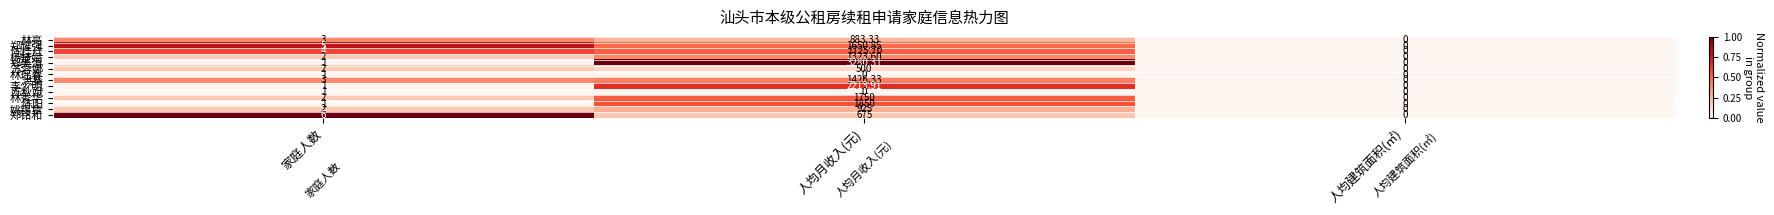

Is the value of 林秀华 at 家庭人数 greater than the value of 郑铭和 at 人均建筑面积(㎡)?

Yes